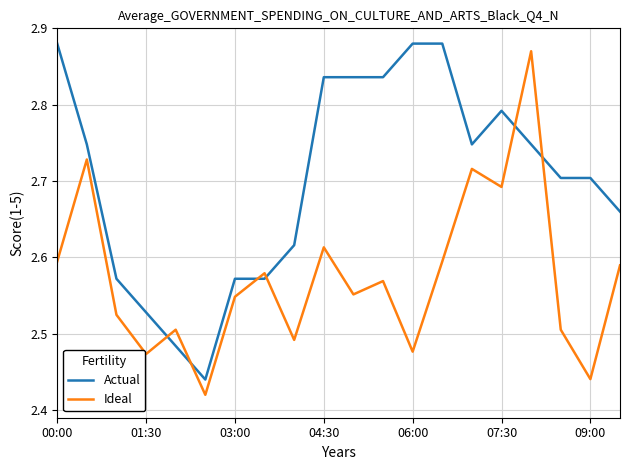

True or false: Ideal and Actual intersect in this chart.

True